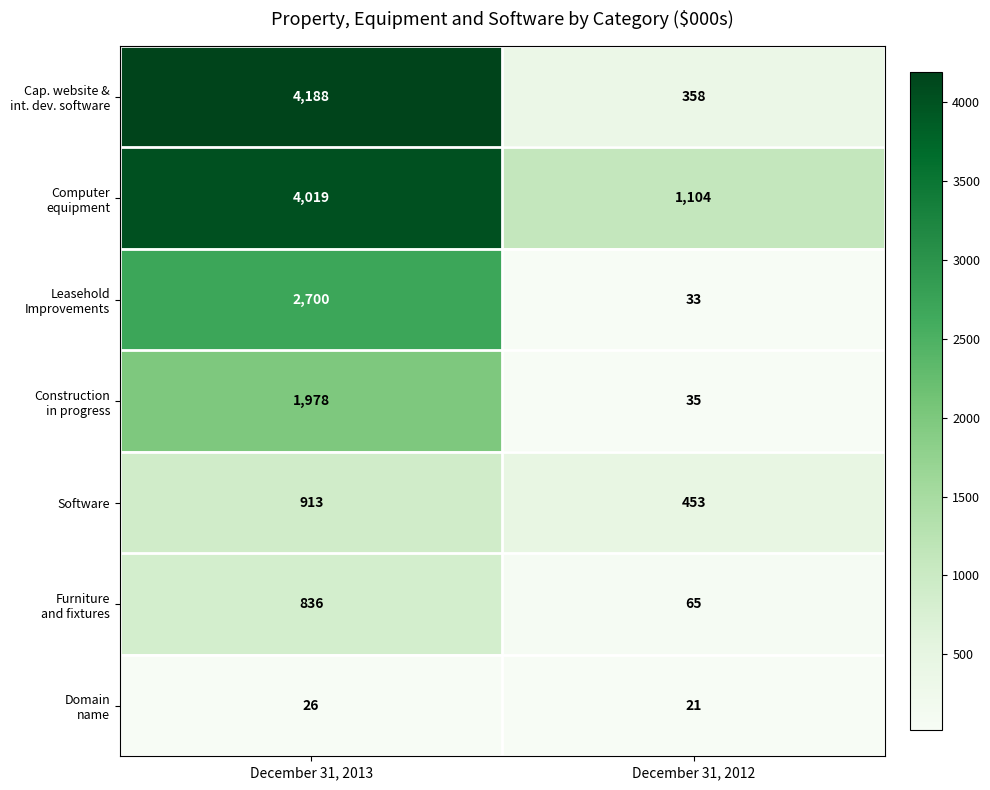

What is the spread (max minus min) of values at December 31, 2012?

1083